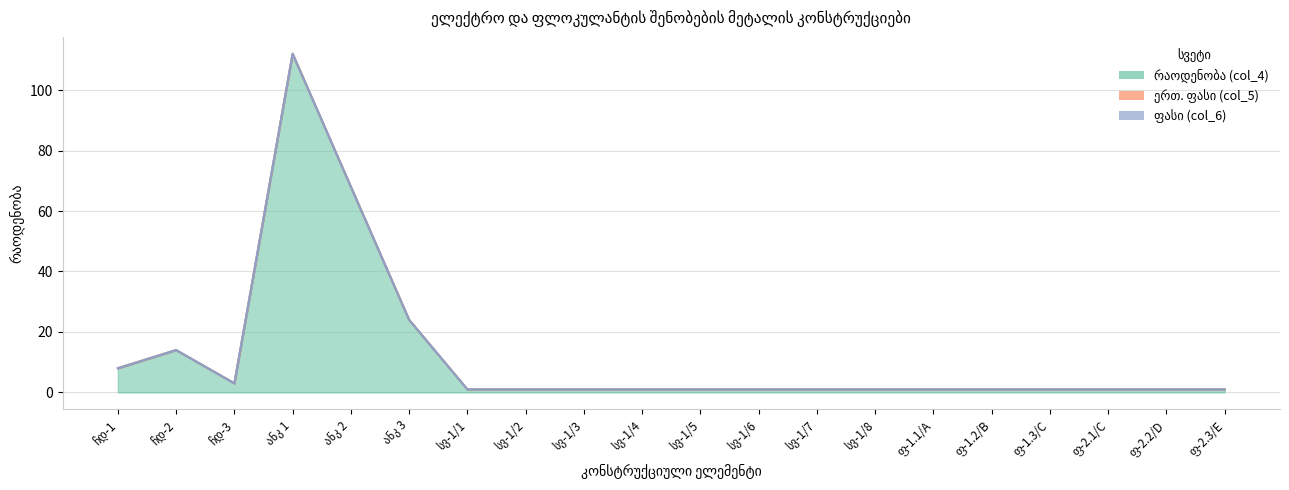

Rank the categories by რაოდენობა (col_4) value from lowest to highest.

სვ-1/1, სვ-1/2, სვ-1/3, სვ-1/4, სვ-1/5, სვ-1/6, სვ-1/7, სვ-1/8, ფ-1.1/A, ფ-1.2/B, ფ-1.3/C, ფ-2.1/C, ფ-2.2/D, ფ-2.3/E, ჩდ-3, ჩდ-1, ჩდ-2, ანკ 3, ანკ 2, ანკ 1